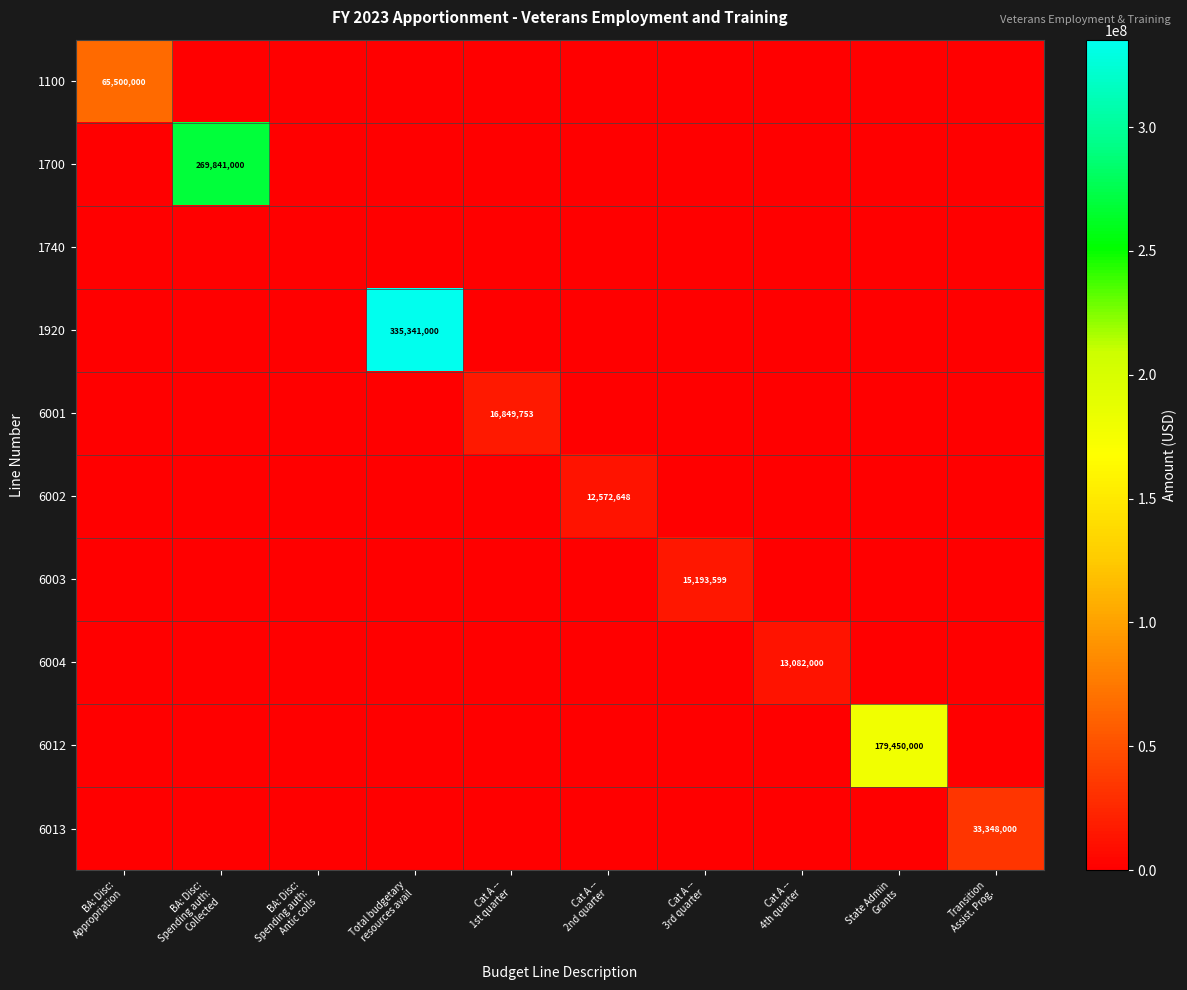

The 6013 series shows 15346486 at State Admin Grants. True or false?

False